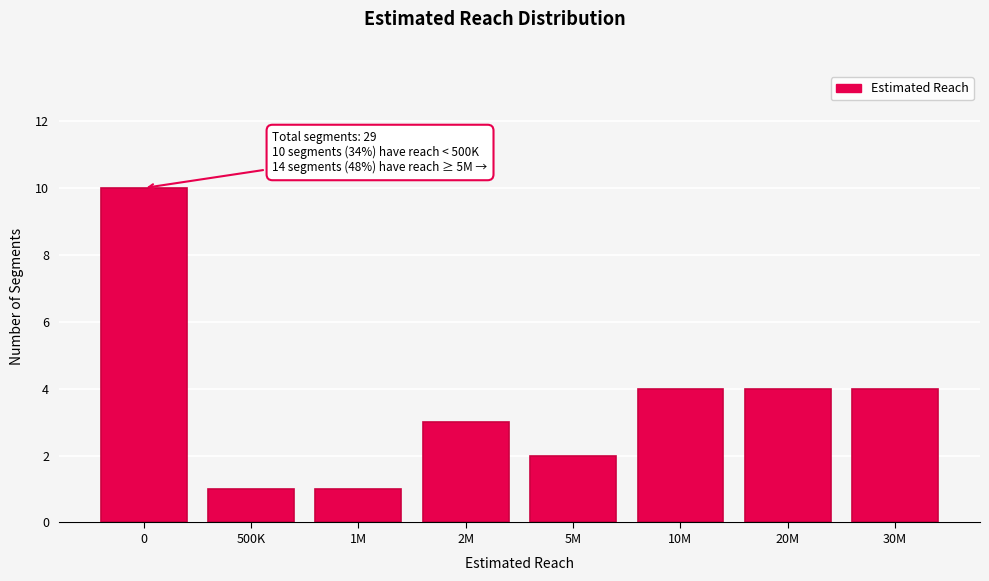

Reading right to left, transcribe all the data shown in this chart.

30M=4	20M=4	10M=4	5M=2	2M=3	1M=1	500K=1	0=10